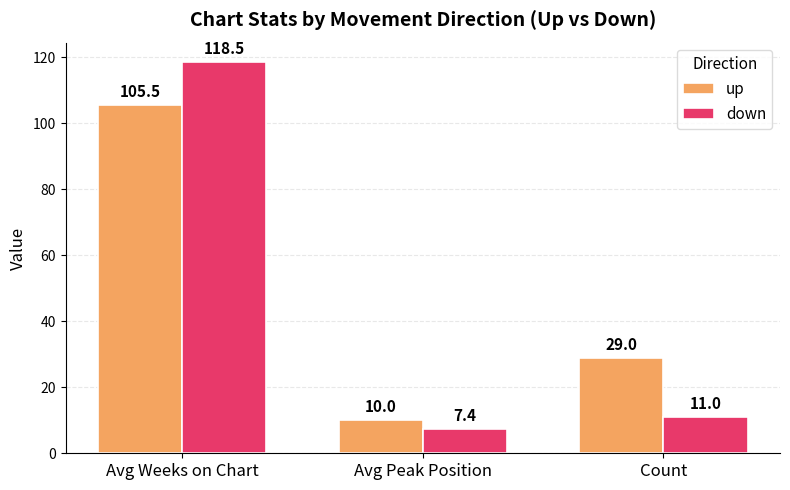

What is the sum of the up values at Avg Peak Position and Count?

39.0